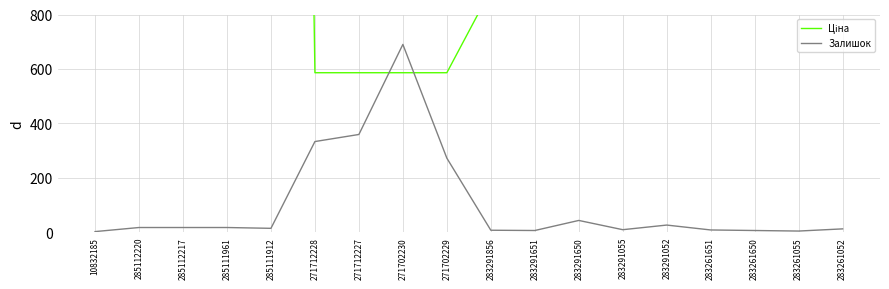

What are all the series names shown in the legend?

Ціна, Залишок